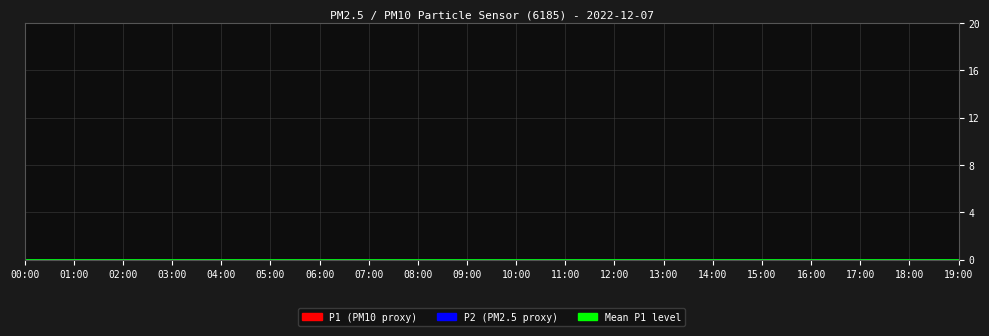

Which series has the largest total across all categories?

P1